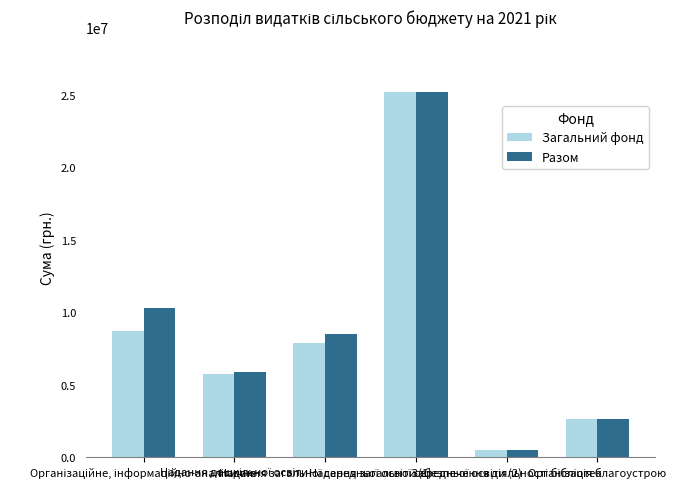

Reading right to left, extract all data points from this chart.

Загальний фонд: 2662240	475200	25232600	7861822	5740451	8704937
Разом: 2663390	475200	25232600	8528696	5867451	10275857